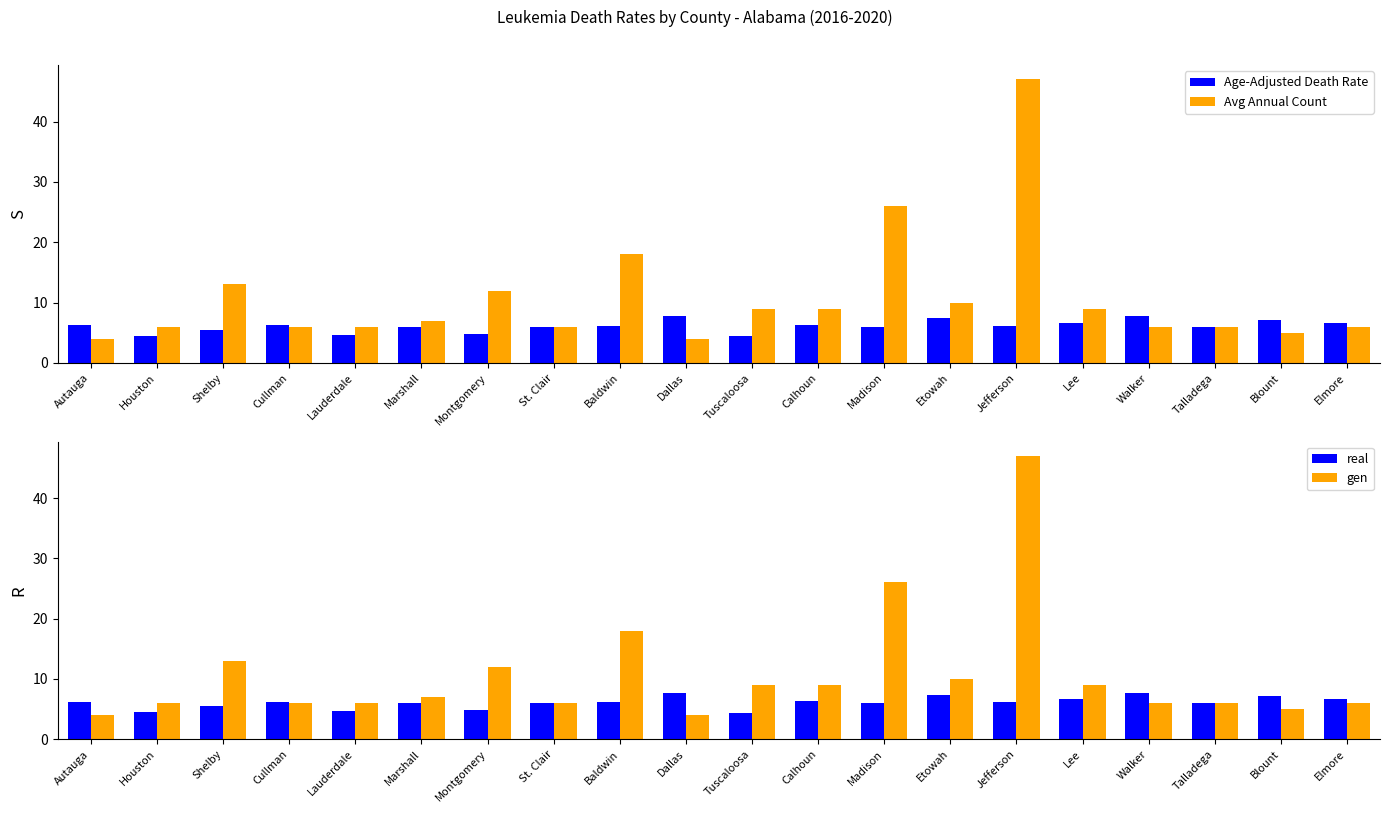

What is the minimum value for Avg Annual Count?

4.0